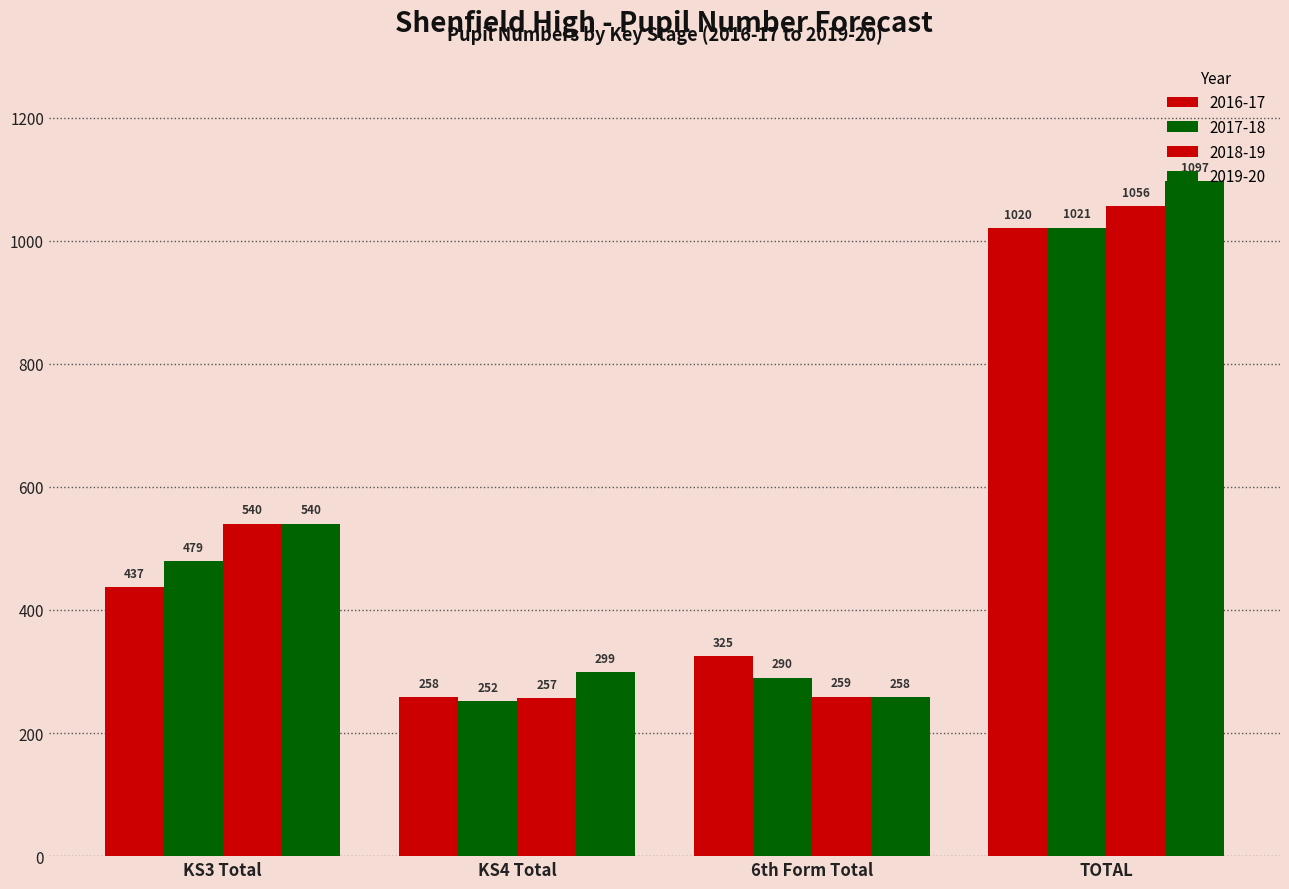

Which series has the largest total across all categories?

2019-20